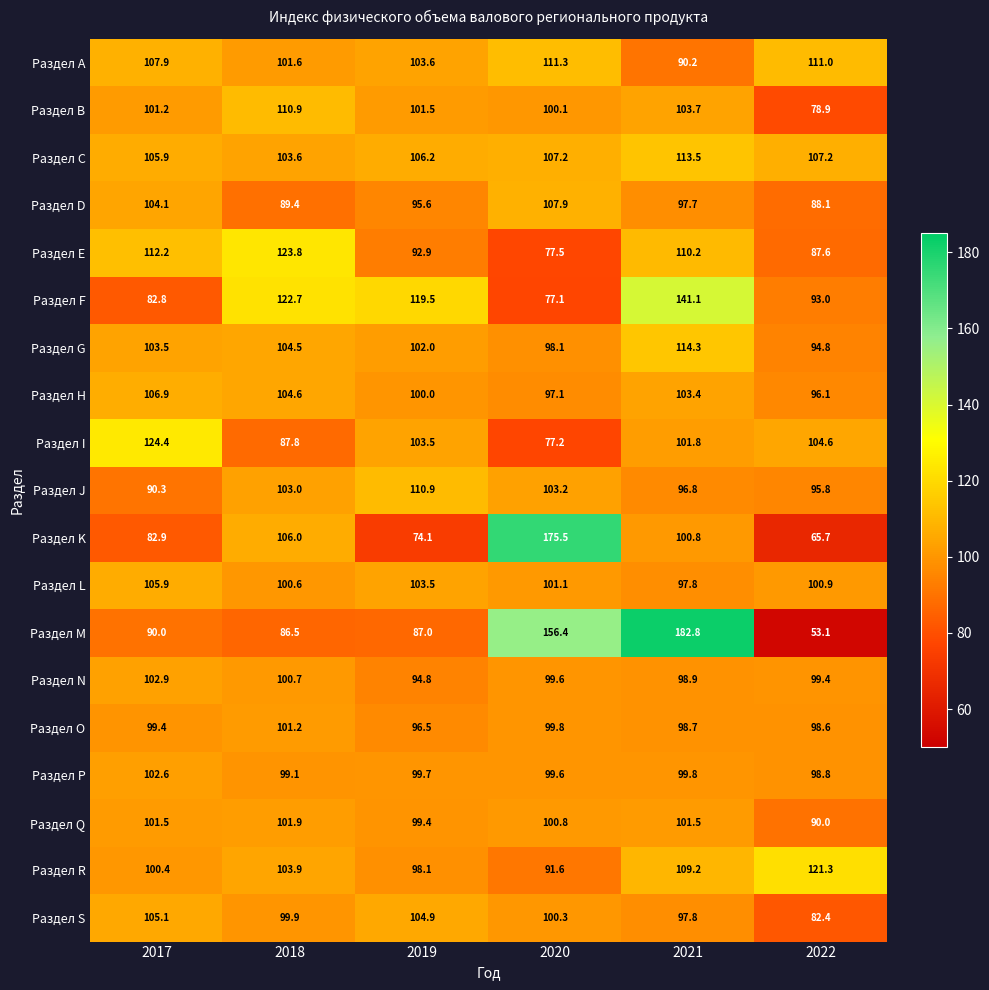

Rank the series at 2018 from highest to lowest value.

Раздел E, Раздел F, Раздел B, Раздел K, Раздел H, Раздел G, Раздел R, Раздел C, Раздел J, Раздел Q, Раздел A, Раздел O, Раздел N, Раздел L, Раздел S, Раздел P, Раздел D, Раздел I, Раздел M